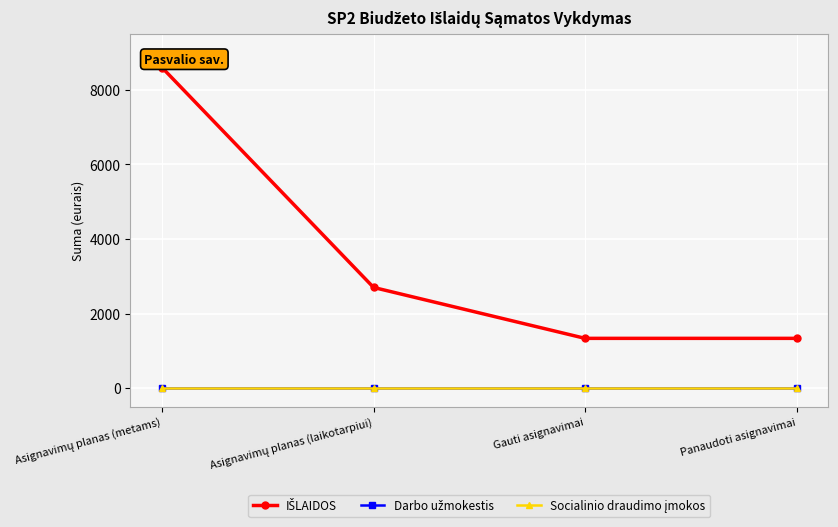

Which series has the largest total across all categories?

IŠLAIDOS